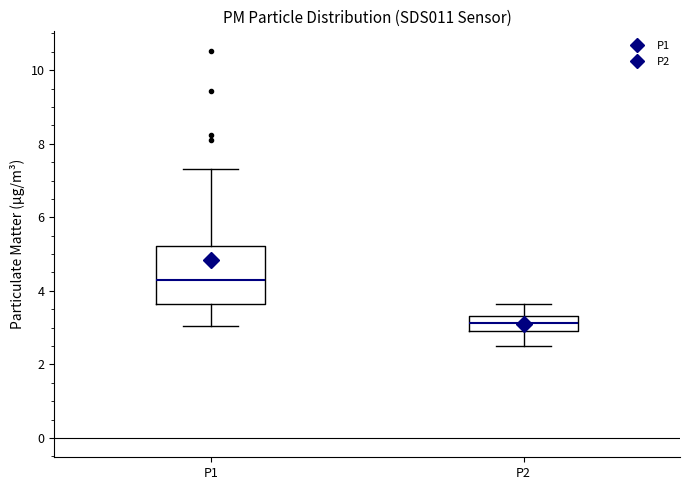

Which box has the highest median line?

P1